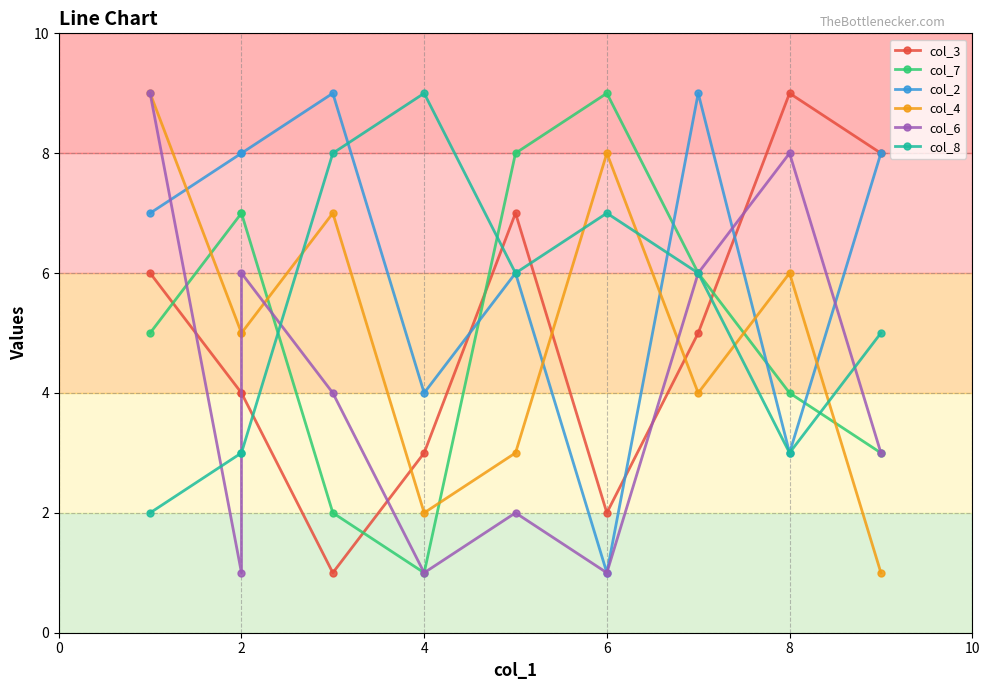

What is the label of the 9th point from the left?

8